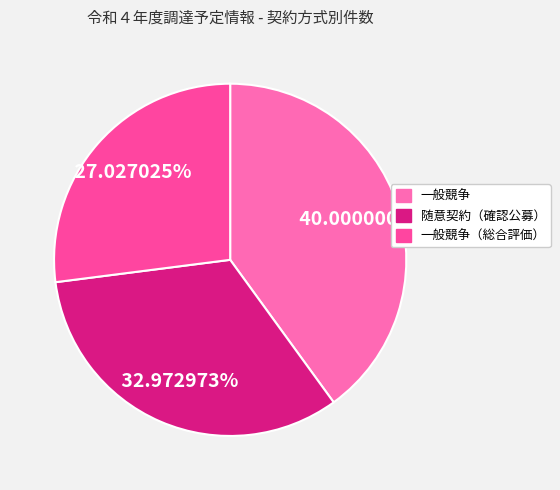

Does any single category account for the majority?

No